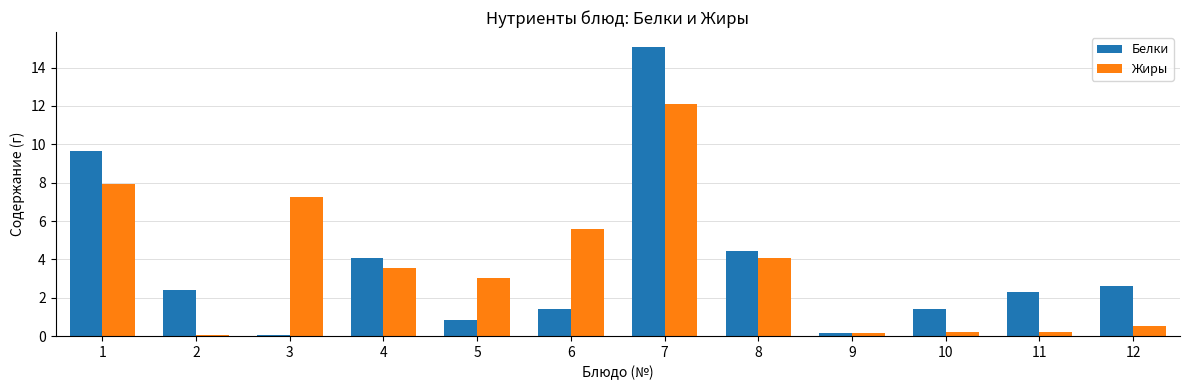

What is the value of the Жиры bar at the 10th from the left?

0.2